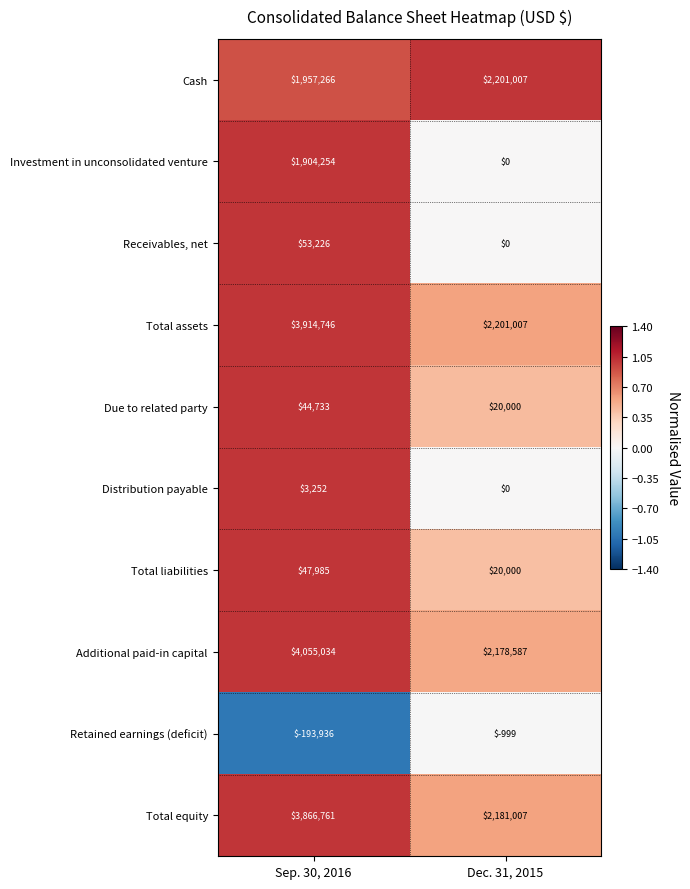

Between Sep. 30, 2016 and Dec. 31, 2015, which series saw the biggest shift?

Investment in unconsolidated venture